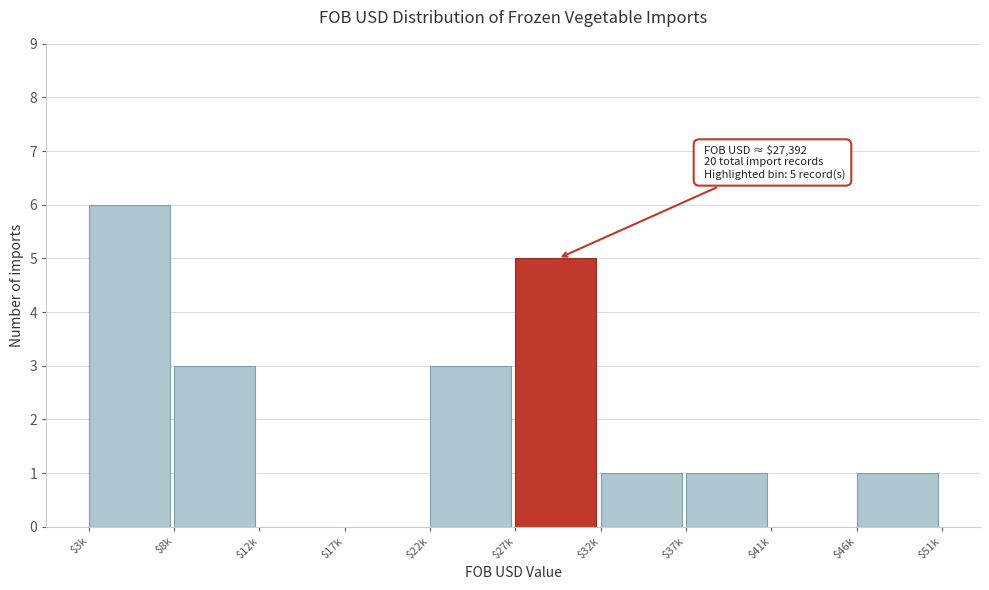

The value at $46k is 1. True or false?

True